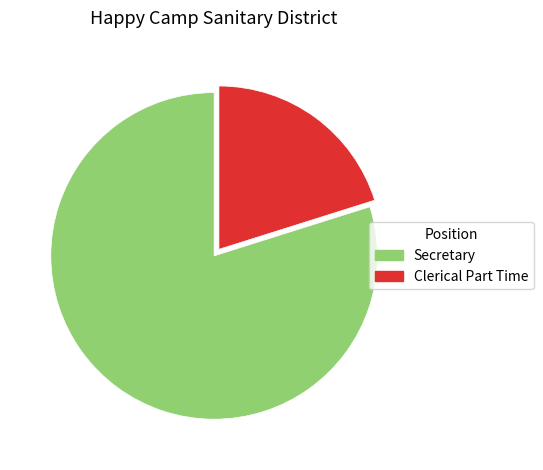

The Secretary slice represents 80% of the pie. True or false?

True